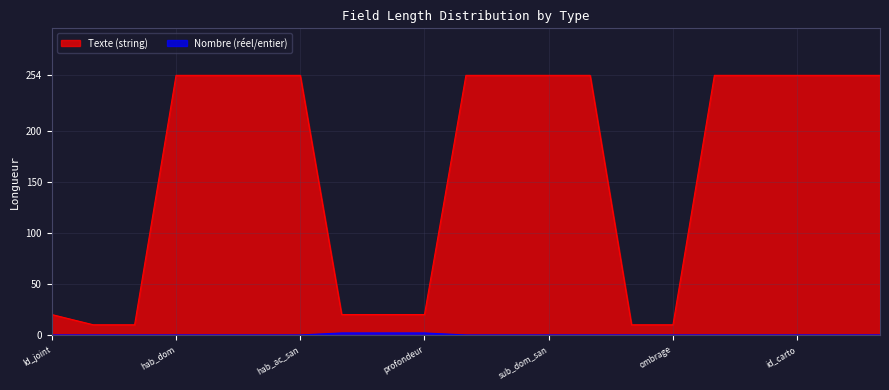

Is the value of Texte (string) at remarques greater than the value of Nombre (réel/entier) at n_initial?

Yes